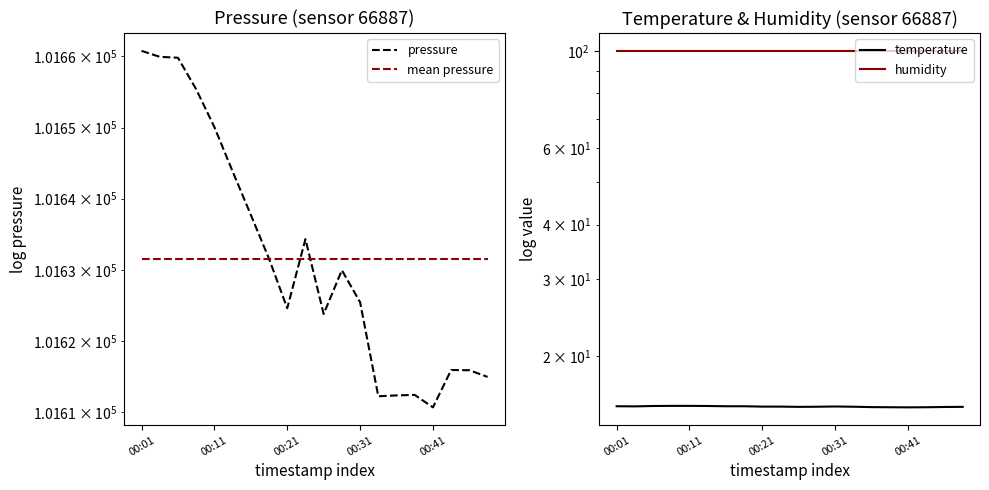

What is the total value across all series at 14?

203359.2